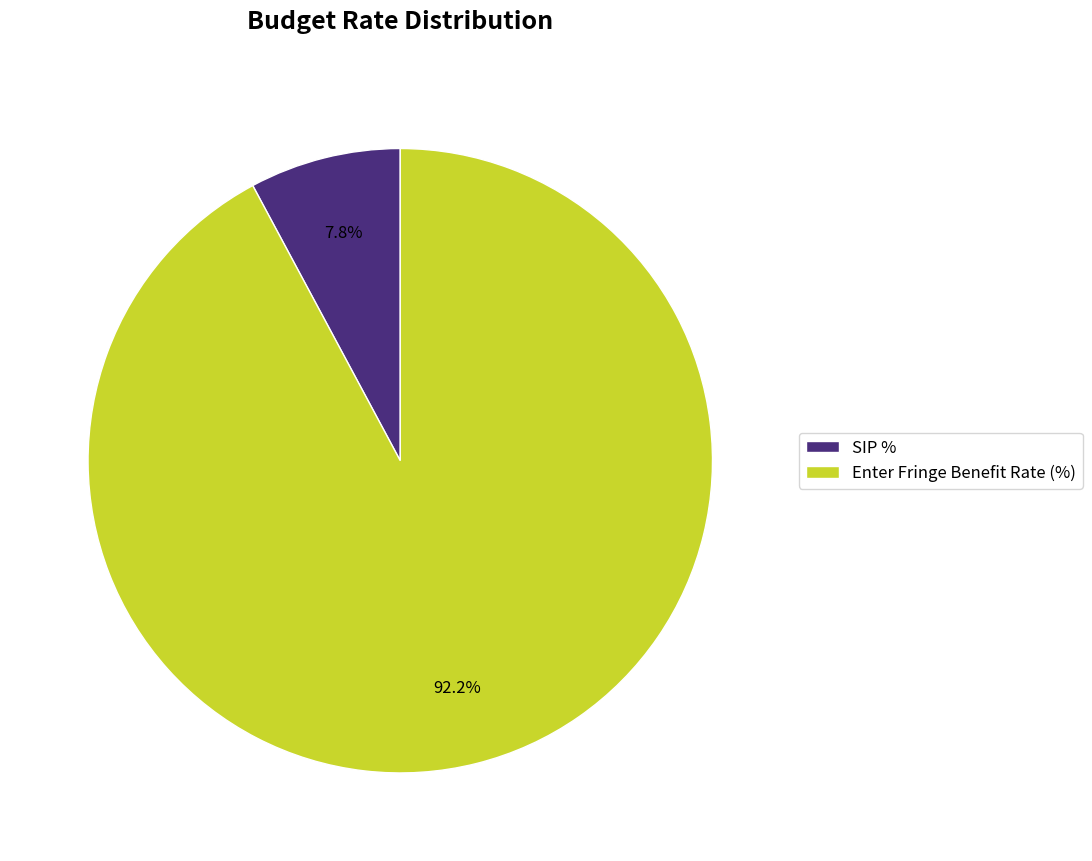

To the nearest percent, what is the difference between the largest and smallest slice percentages?

84%